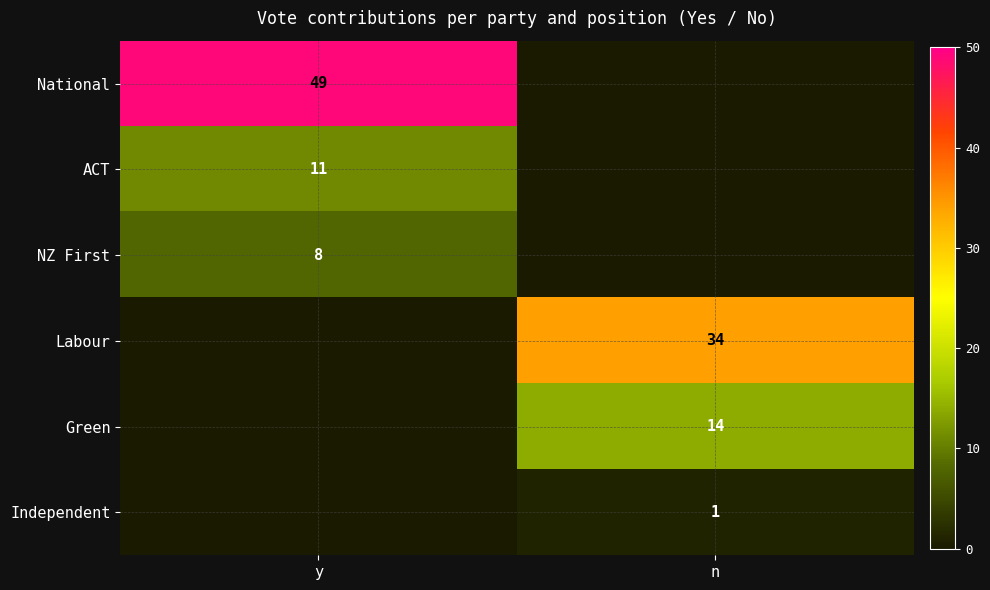

What is the maximum value shown in the chart?

49